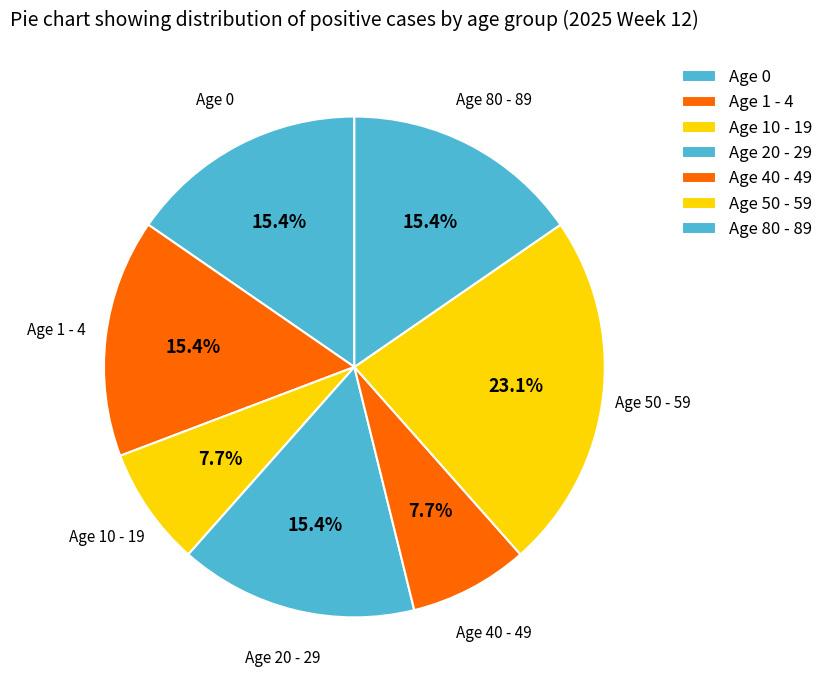

Is there any slice that represents more than half of the pie?

No